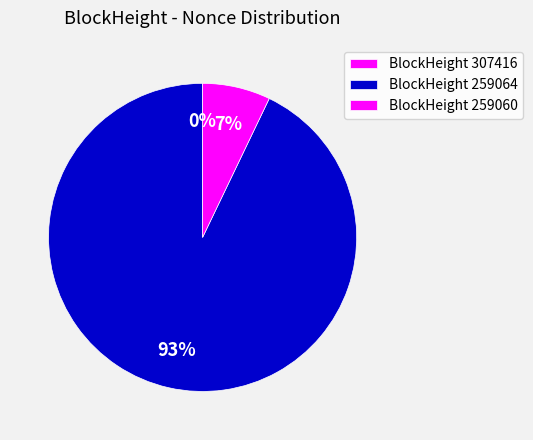

What is the majority slice?

259064